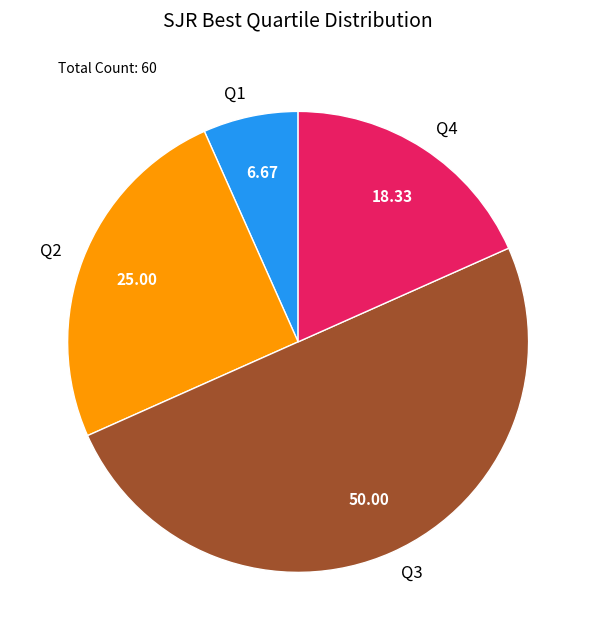

What is the ratio of the value at Q3 to the value at Q1?

7.5